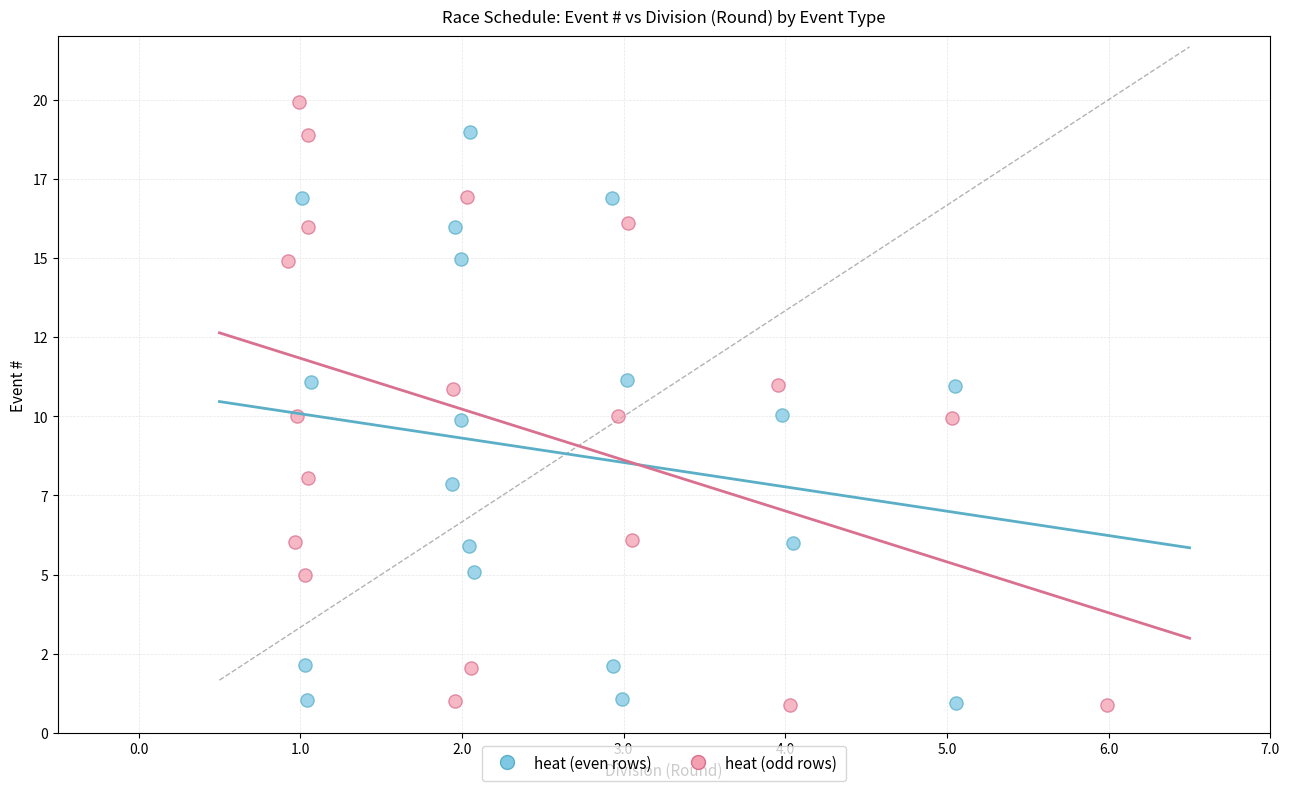

Which series contains the highest Y value?

heat (odd rows)